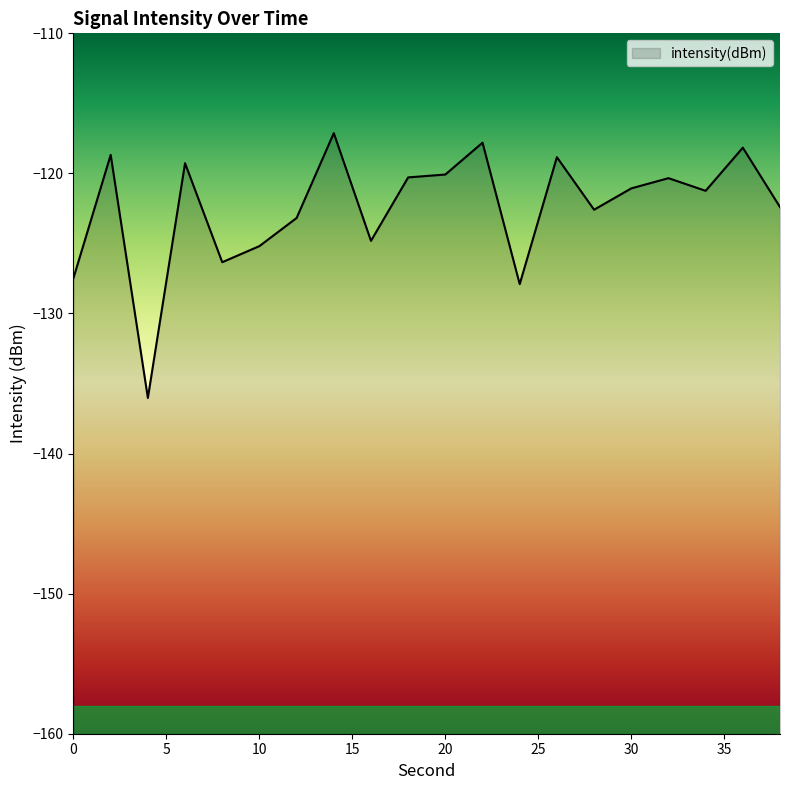

Does the chart display data point markers on the line(s)?

No